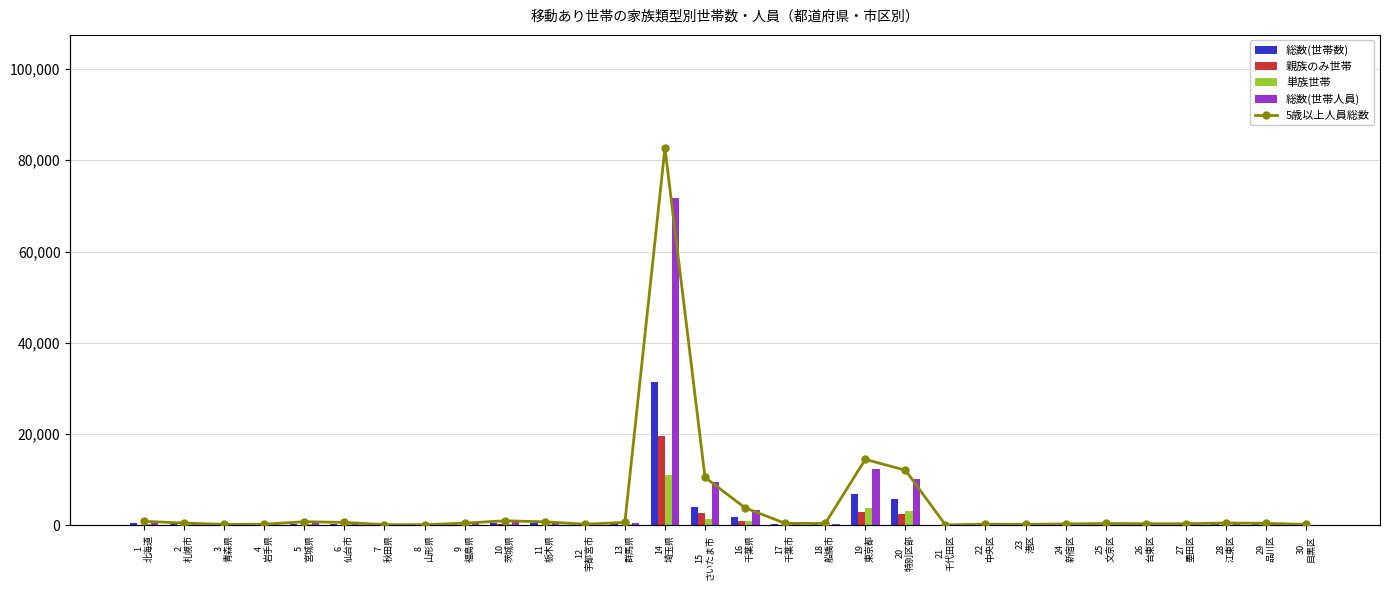

What is the difference between the maximum and minimum values in the 単族世帯 series?

11018